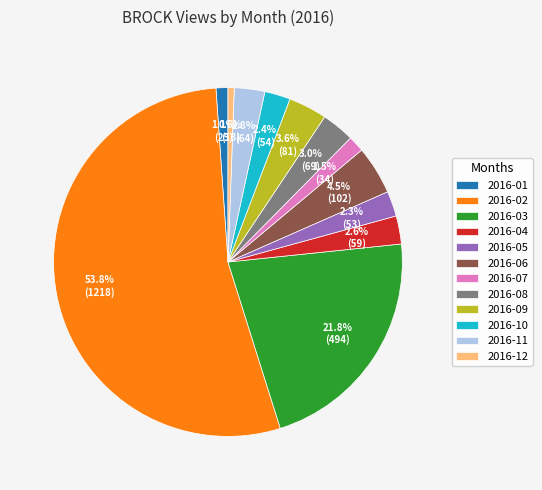

Does any single category account for the majority?

Yes